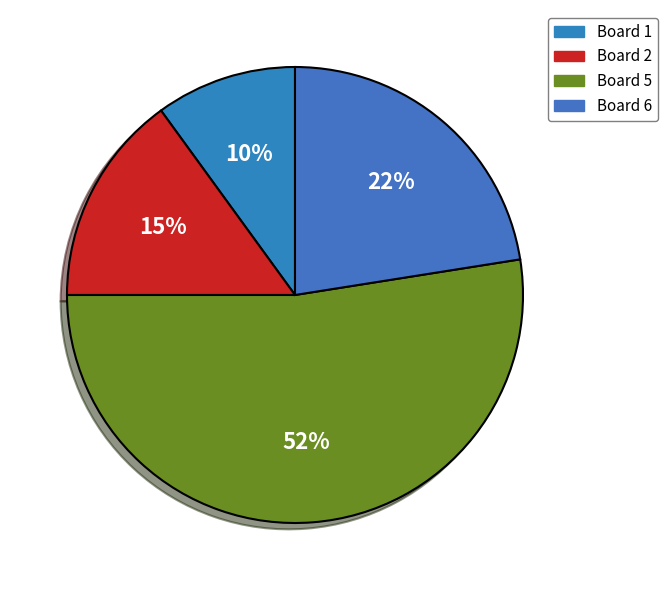

How many segments does this pie chart have?

4